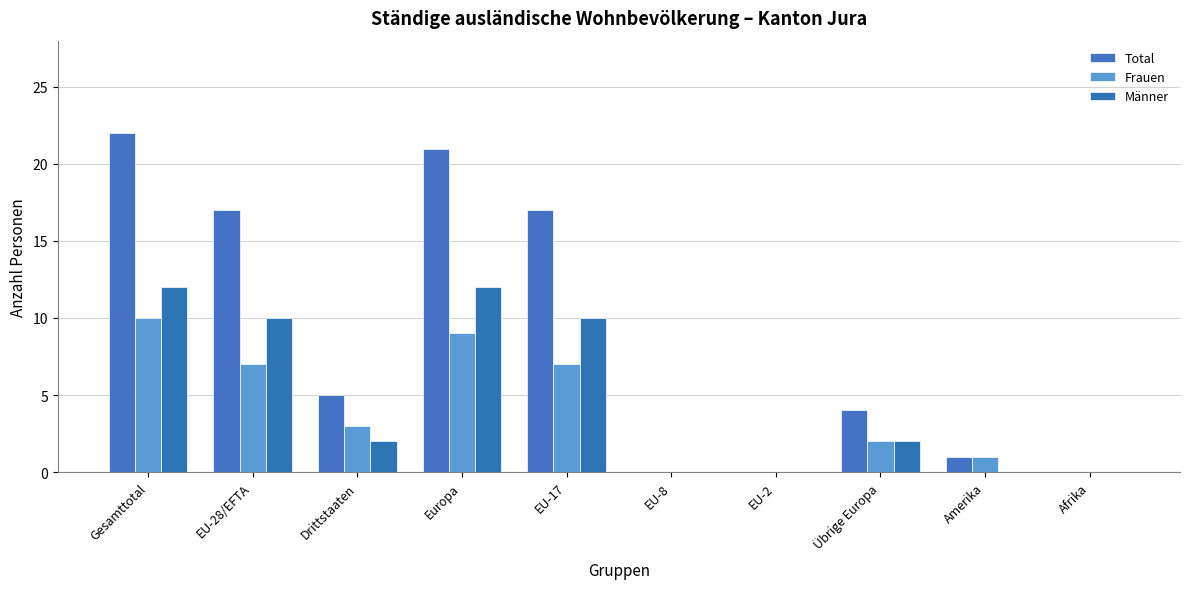

Is it true that Männer equals 10 at EU-17?

True